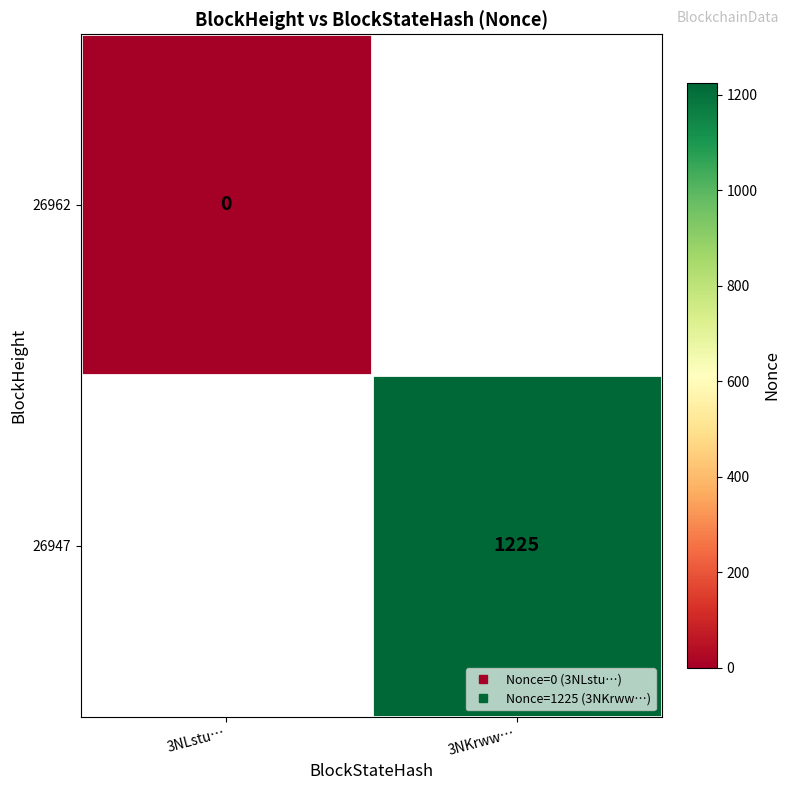

Which has a higher value, 3NLstu… or 3NKrww…?

3NKrww…